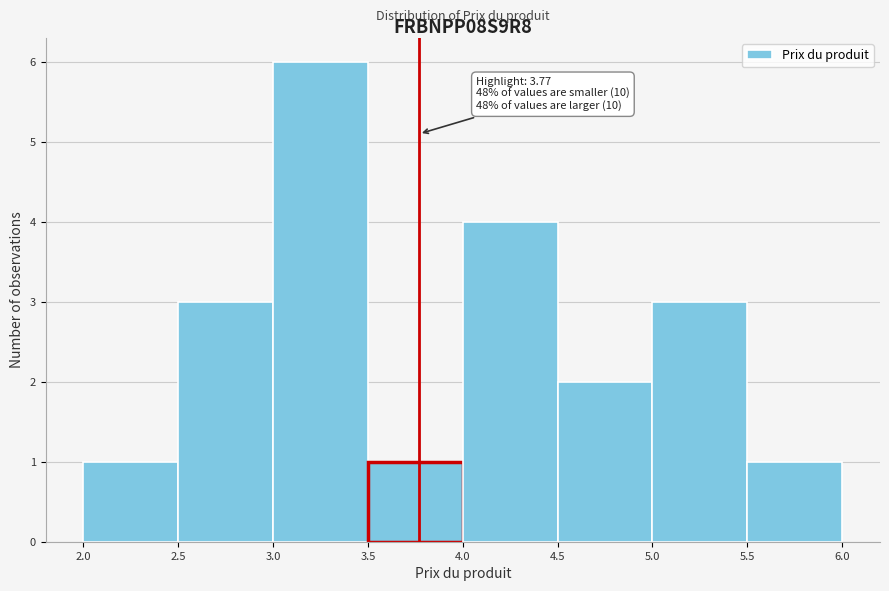

Over which range of the x-axis is the bar tallest?

3.0 to 3.5